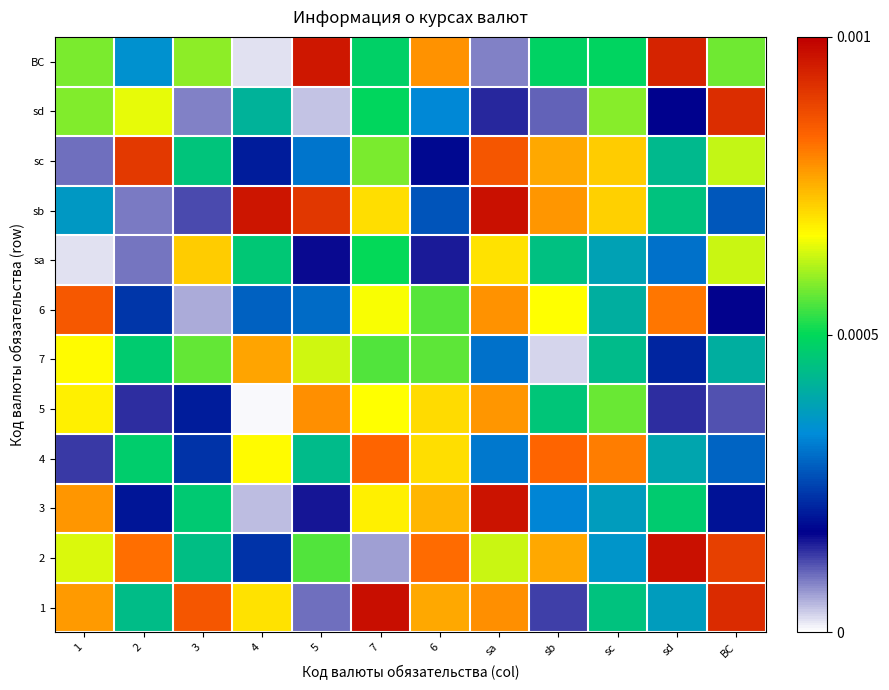

Which series has the widest spread of values?

ВС